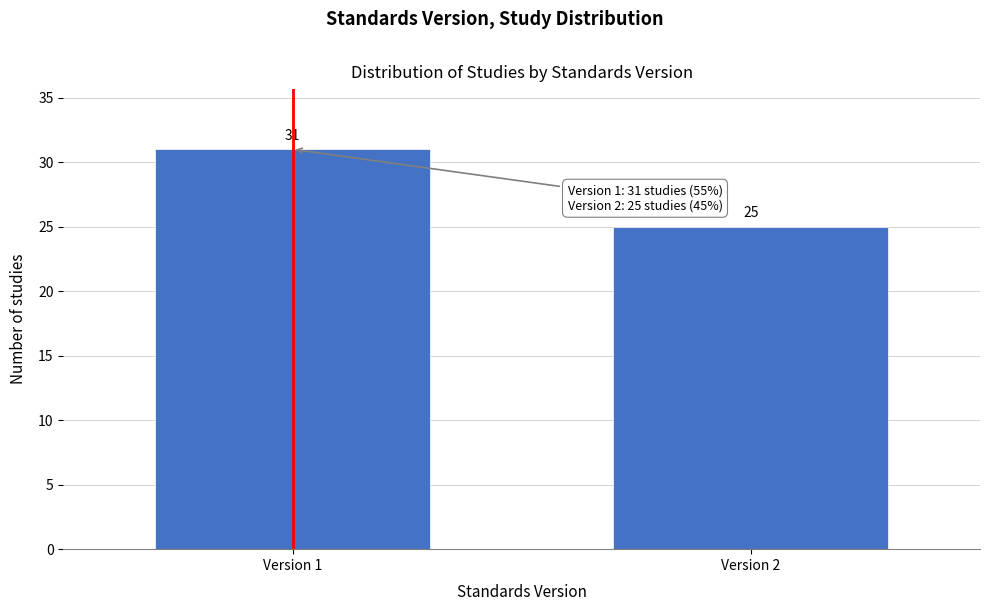

Reading left to right, list all the values displayed in this chart.

31	25